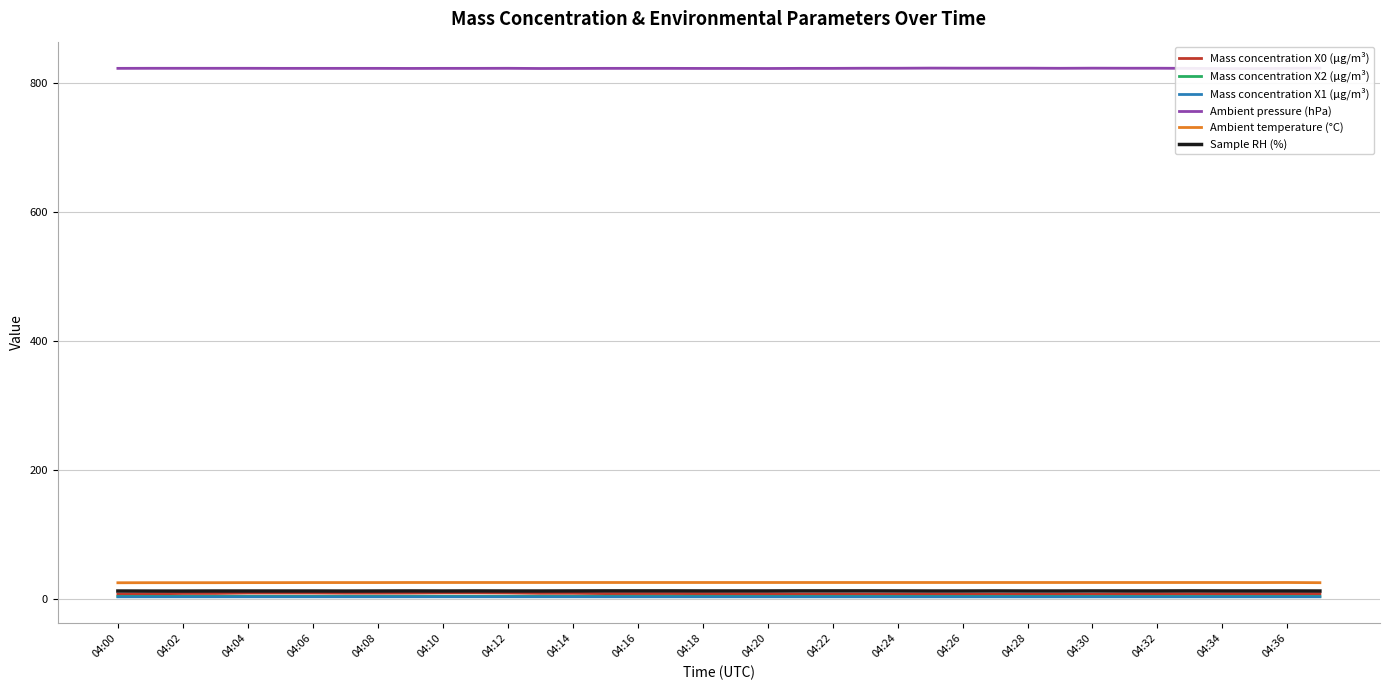

True or false: Sample RH (%) and Ambient temperature (°C) intersect in this chart.

False